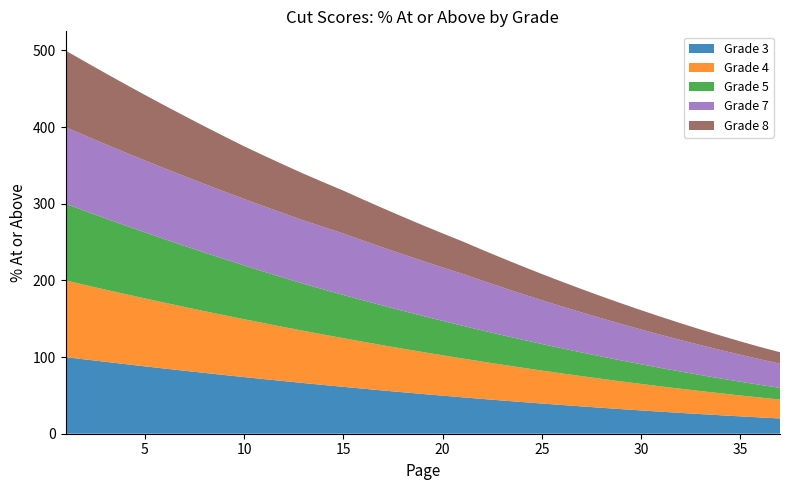

Reading right to left, what are all the values shown in this chart?

Grade 3: 19.9	21.2	22.6	24.1	25.6	27.1	28.8	30.4	32.1	33.9	35.6	37.5	39.4	41.4	43.4	45.4	47.5	49.6	51.9	54.1	56.4	58.8	61.1	63.6	66.1	68.7	71.2	73.9	76.6	79.3	82.2	85.0	87.9	90.8	93.8	96.9	100.0
Grade 4: 24.7	26.0	27.3	28.7	30.1	31.5	33.0	34.6	36.2	37.8	39.5	41.2	43.0	44.9	46.7	48.7	50.6	52.7	54.7	56.9	59.0	61.2	63.5	65.8	68.1	70.5	73.0	75.5	78.0	80.6	83.2	85.9	88.6	91.4	94.2	97.1	100.0
Grade 5: 15.2	16.5	17.9	19.4	20.9	22.4	24.0	25.7	27.4	29.1	30.9	32.8	34.7	36.6	38.6	40.7	42.8	44.9	47.1	49.4	51.7	54.0	56.4	58.9	61.4	64.3	67.2	70.2	73.3	76.5	79.7	82.9	86.2	89.6	93.0	96.5	100.0
Grade 7: 31.6	33.4	35.2	37.1	39.1	41.1	43.2	45.4	47.6	49.9	52.2	54.7	57.2	59.7	62.3	65.0	67.8	69.7	71.7	73.8	75.9	78.0	80.2	81.4	82.7	84.0	85.3	86.7	88.1	89.5	90.9	92.3	93.8	95.3	96.9	98.4	100.0
Grade 8: 14.9	16.0	17.4	18.9	20.4	21.9	23.5	25.2	26.9	28.6	30.4	32.3	34.2	36.1	38.1	40.2	42.3	44.4	46.6	48.9	51.2	53.5	55.9	58.4	60.9	63.4	66.0	68.7	71.9	75.2	78.6	82.0	85.5	89.0	92.6	96.3	100.0